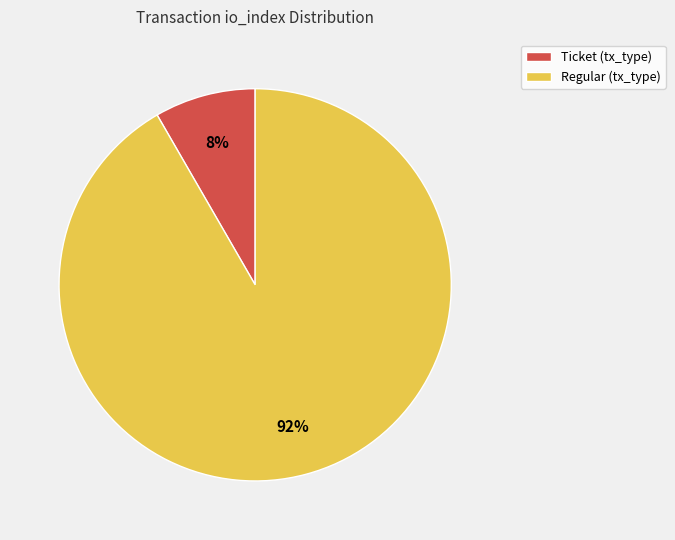

Does any single category account for the majority?

Yes